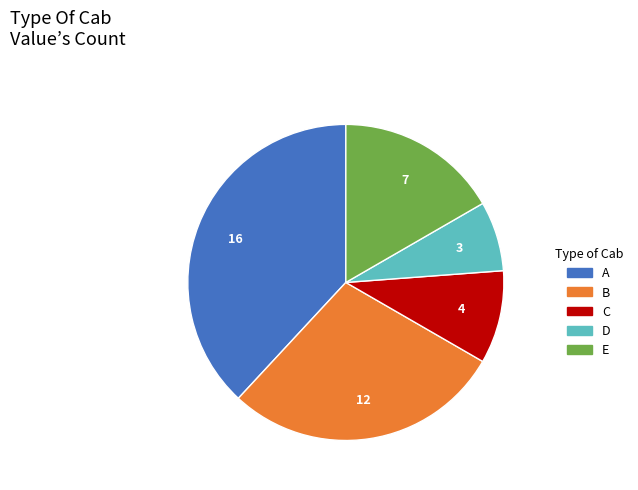

Is there a majority slice in this chart?

No